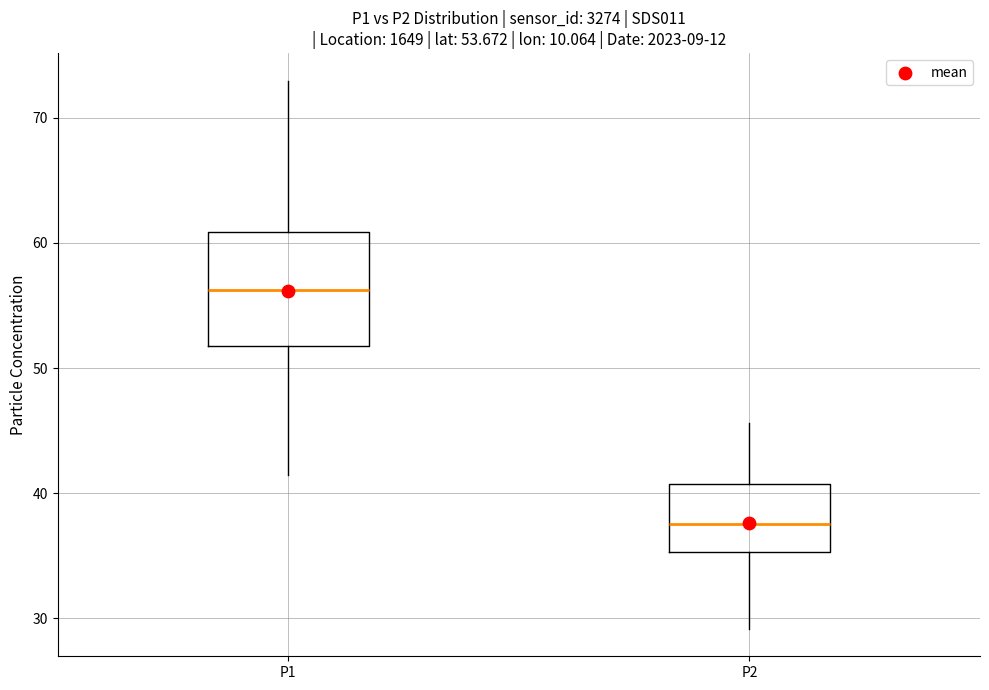

Which box has the highest median line?

P1